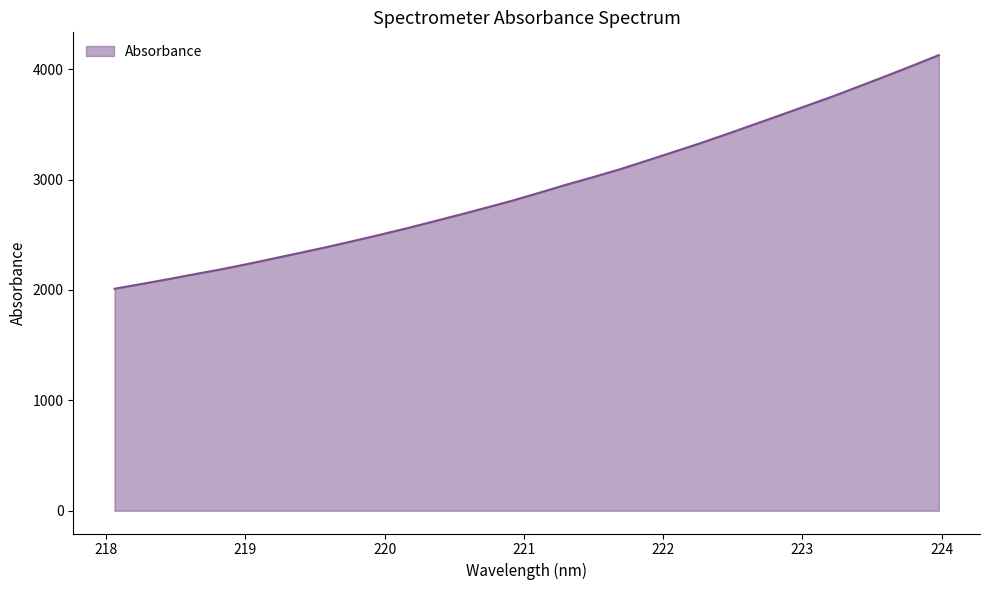

What is the smallest value displayed?

2010.6